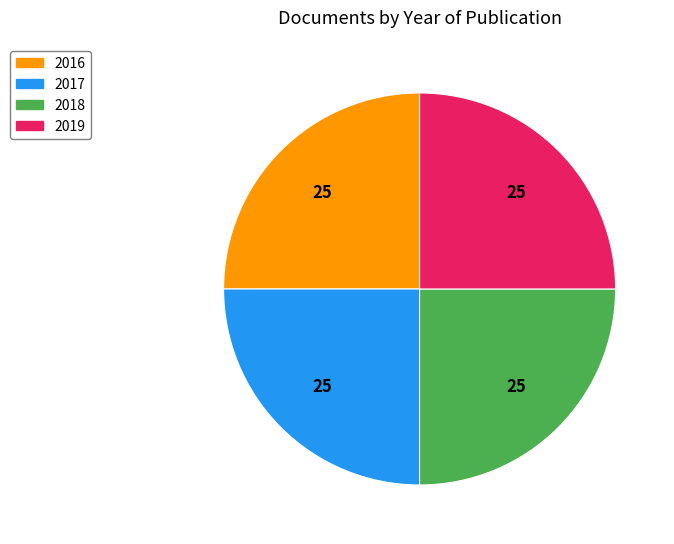

How many segments does this pie chart have?

4